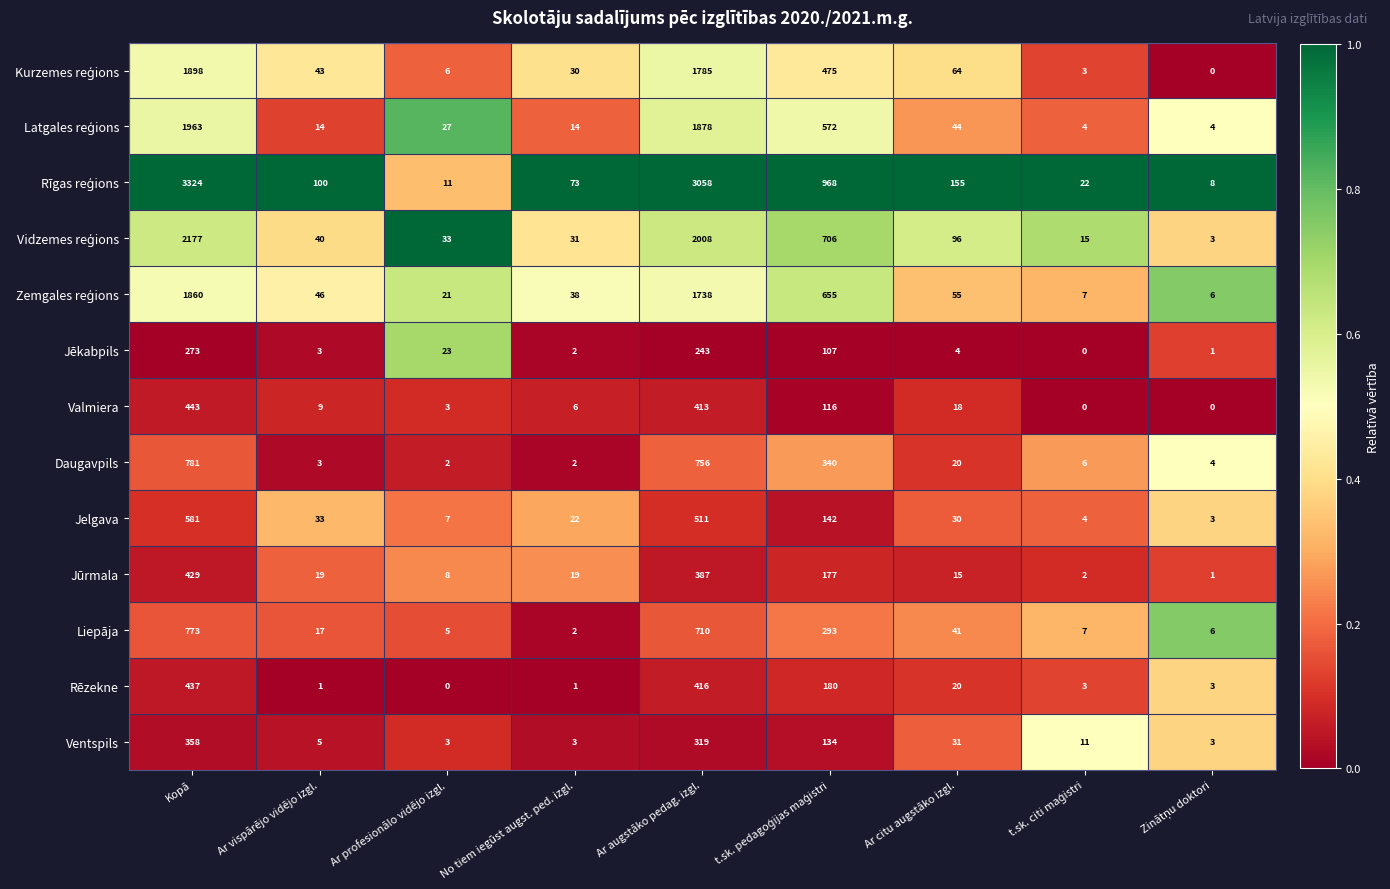

What is the average value of the Rēzekne series?

118